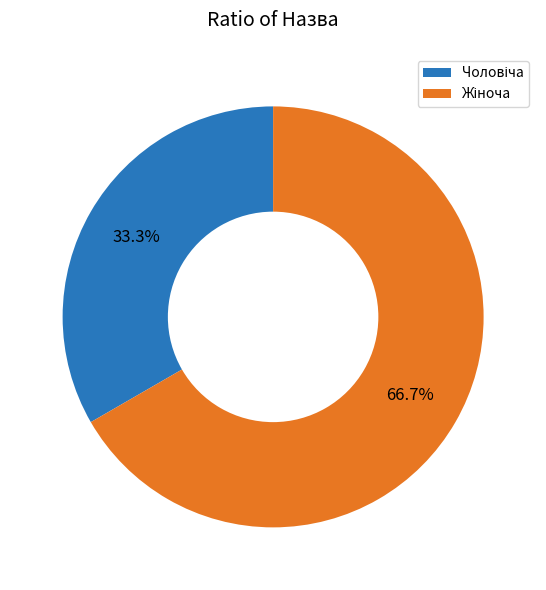

Does any single category account for the majority?

Yes